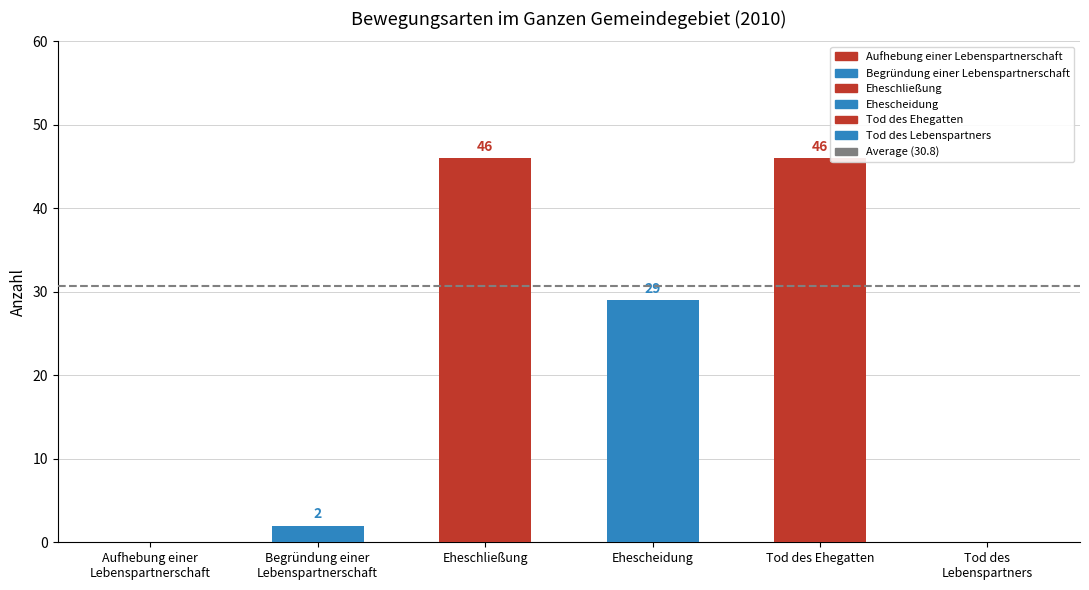

Which has a higher value, Begründung einer
Lebenspartnerschaft or Tod des Ehegatten?

Tod des Ehegatten